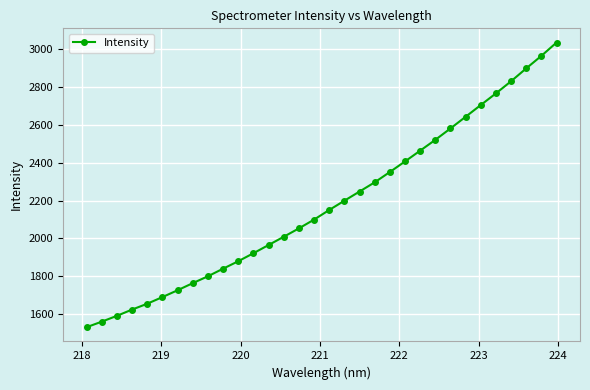

What is the value of the 23rd point from the left?

2463.7